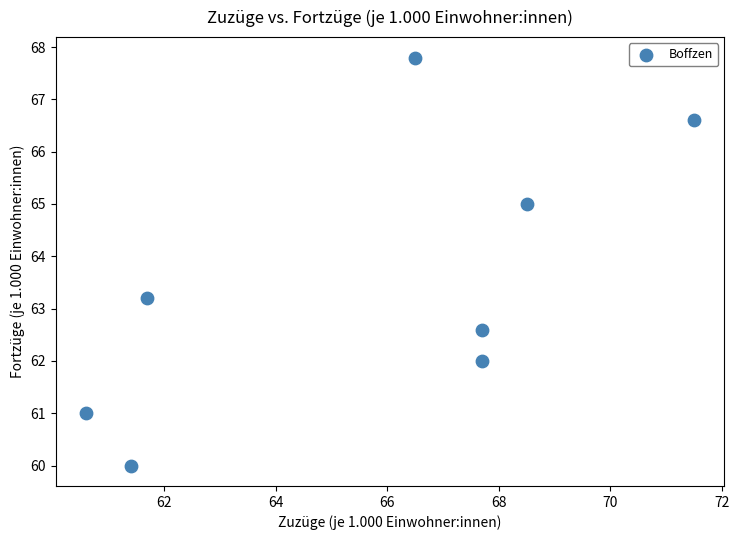

What is the average Y value?

63.5